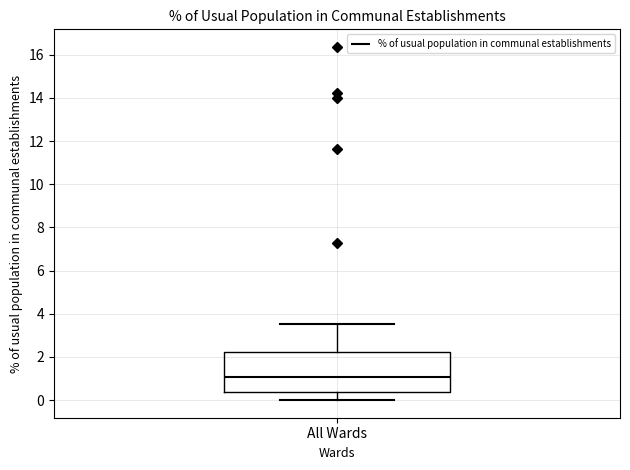

Read this box plot against the y-axis: the position of the median line, the range covered by the box, and the ends of both whiskers. The values are not printed on the chart, so give them approximately, as read against the axis.

median 1.0, box 0.4 to 2.2, whiskers 0.0 to 3.6